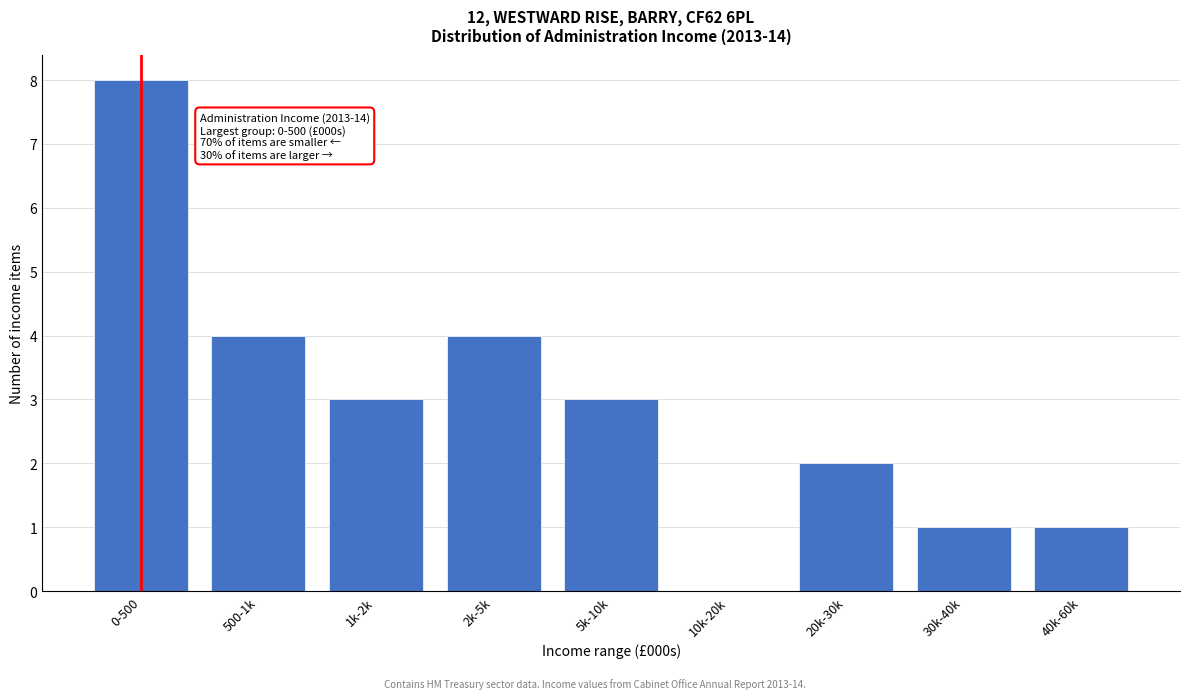

Reading right to left, what are all the values shown in this chart?

40k-60k=1	30k-40k=1	20k-30k=2	10k-20k=0	5k-10k=3	2k-5k=4	1k-2k=3	500-1k=4	0-500=8